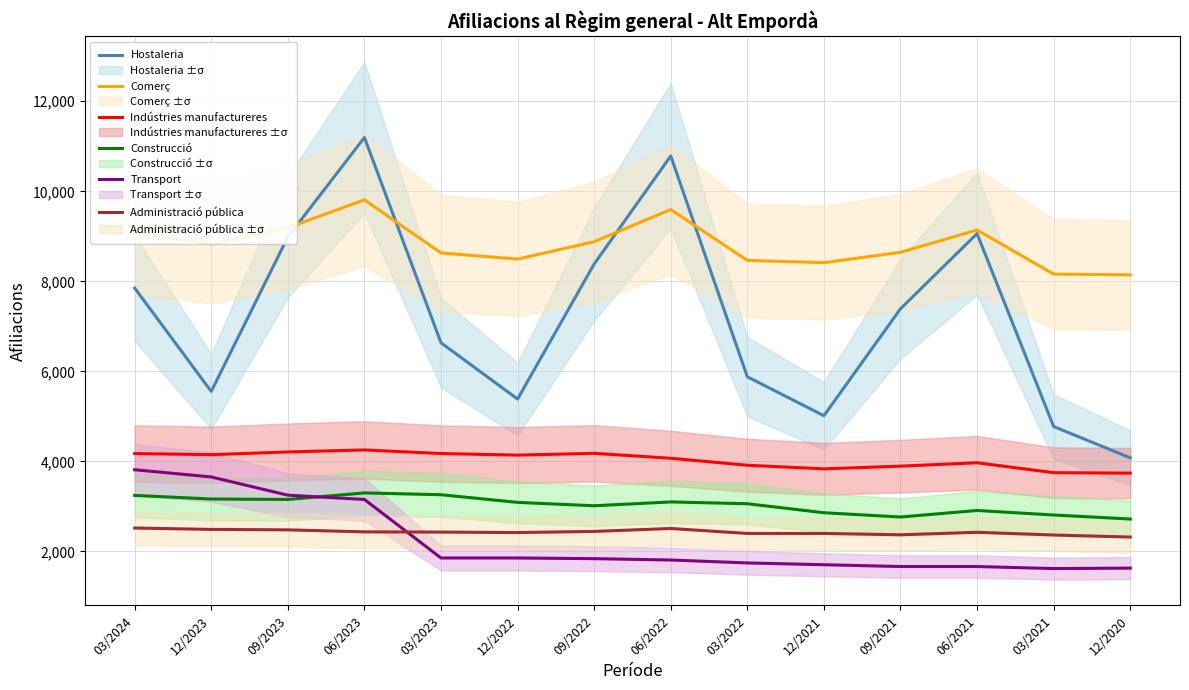

True or false: Hostaleria and Administració pública cross at least once.

False